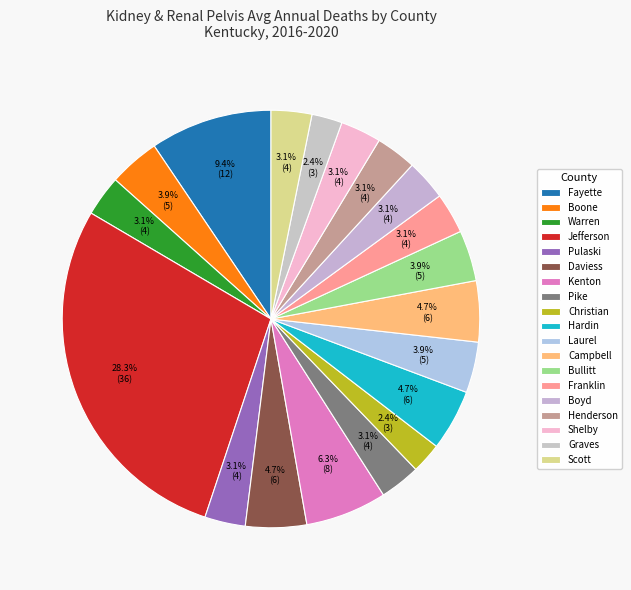

What is the largest slice in the pie chart?

Jefferson County